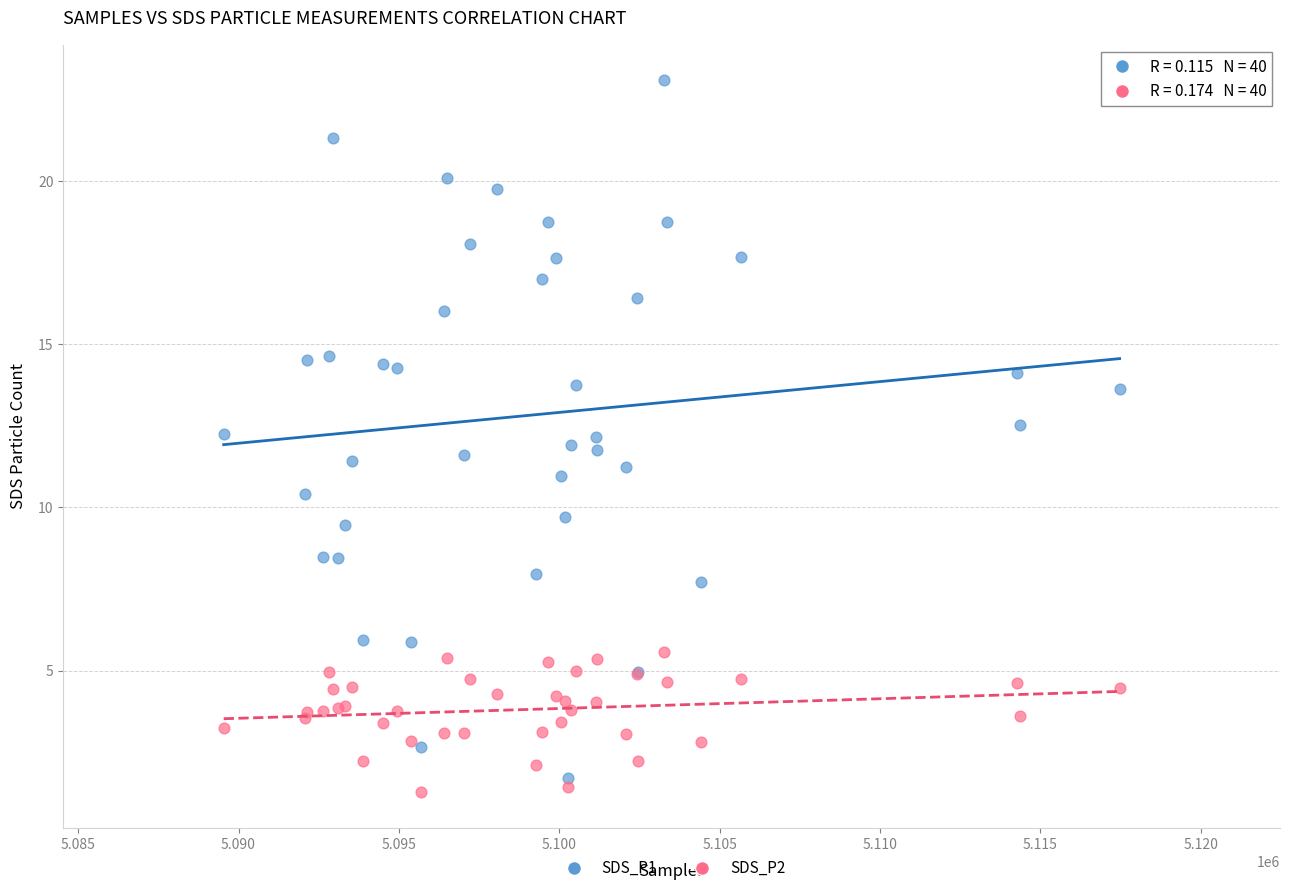

What is the X range (max minus min) for the scatter plot?

27937.0